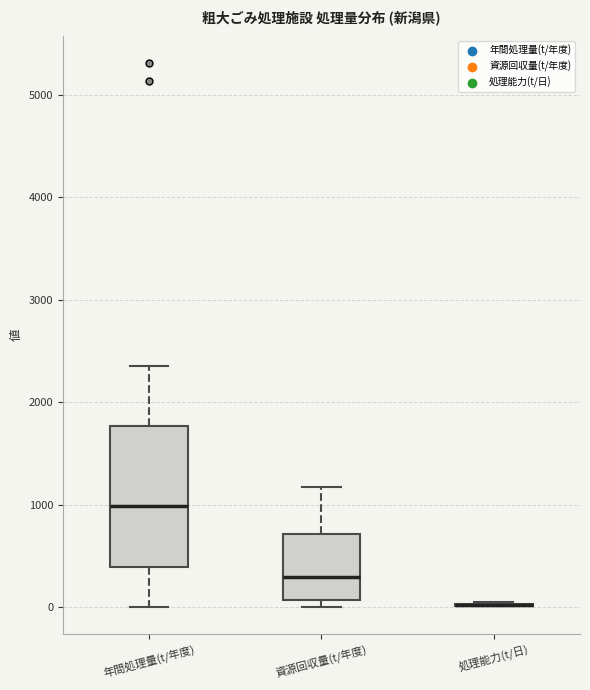

Where does the upper whisker of the box for 年間処理量(t/年度) end on the y-axis? The values are not printed on the chart, so give them approximately, as read against the axis.

2400